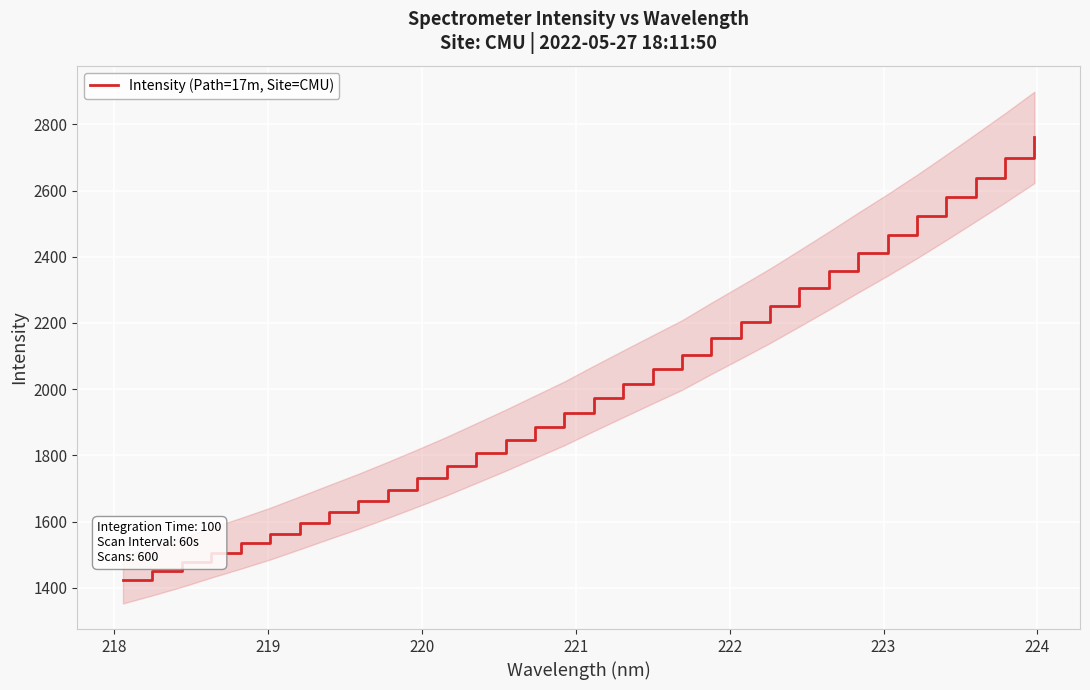

What is the lowest value of the Intensity (Path=17m, Site=CMU) series?

1424.0